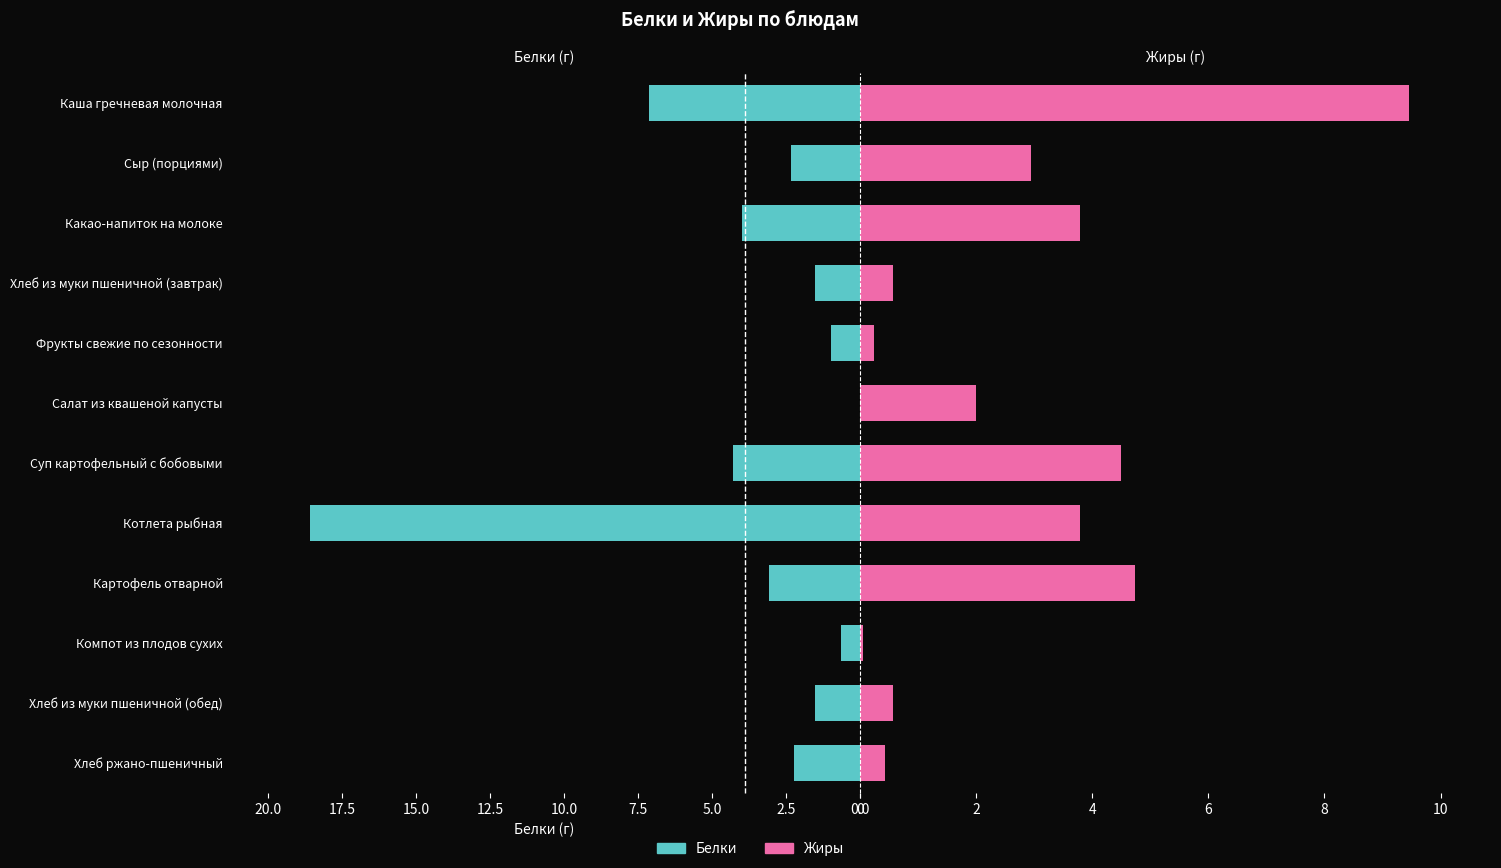

Does the chart contain any negative values?

No